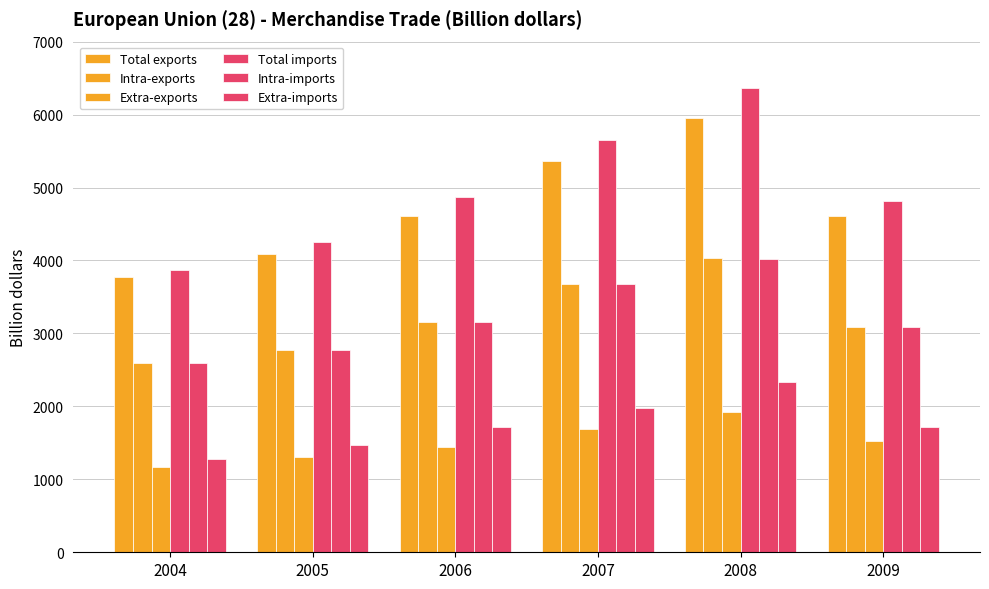

How many series are shown in this chart?

6